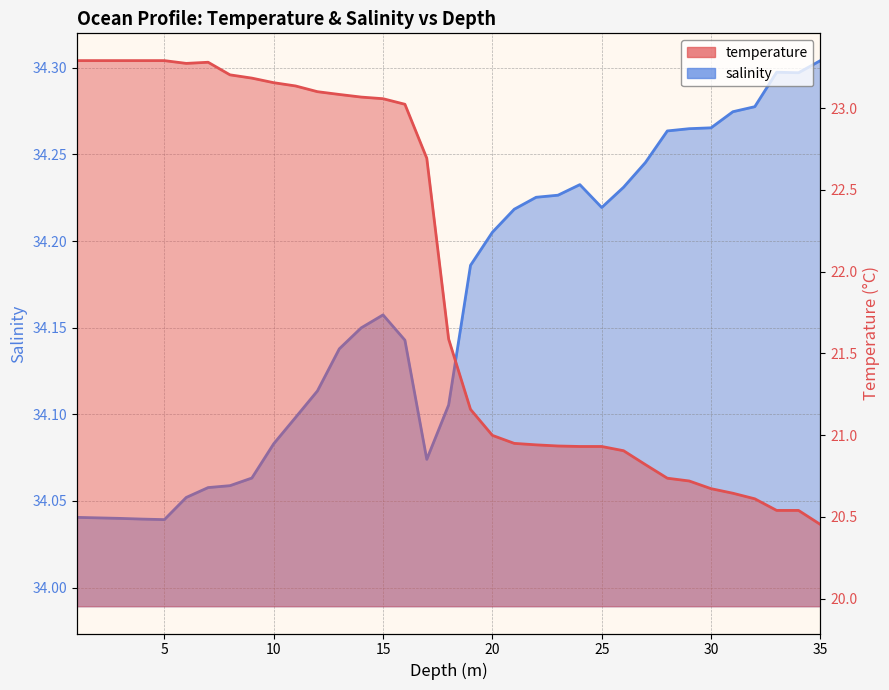

True or false: temperature has more than 1 points higher than both neighbors.

False